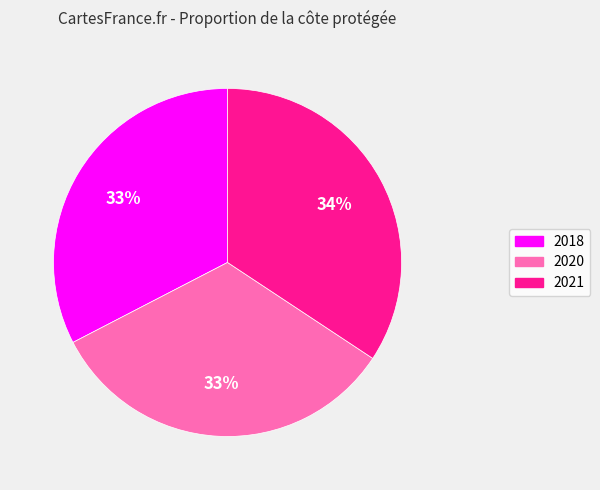

What is the ratio of the value at 2020 to the value at 2021?

1.0